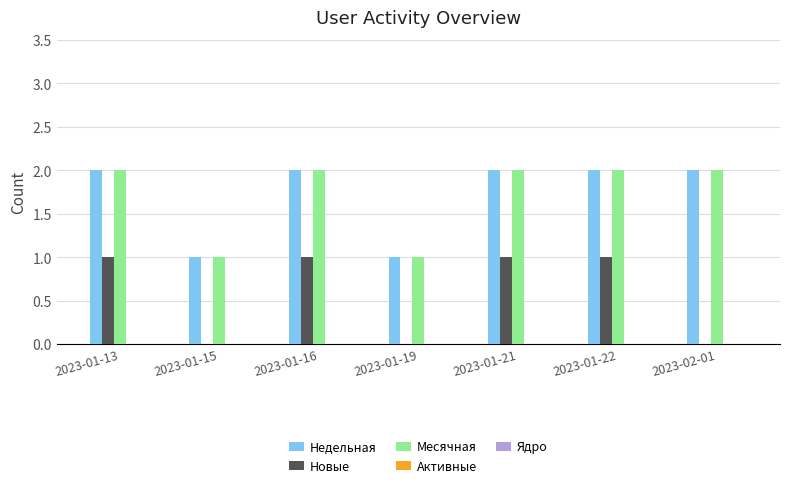

The value of Недельная at 2023-01-16 is 2. True or false?

True